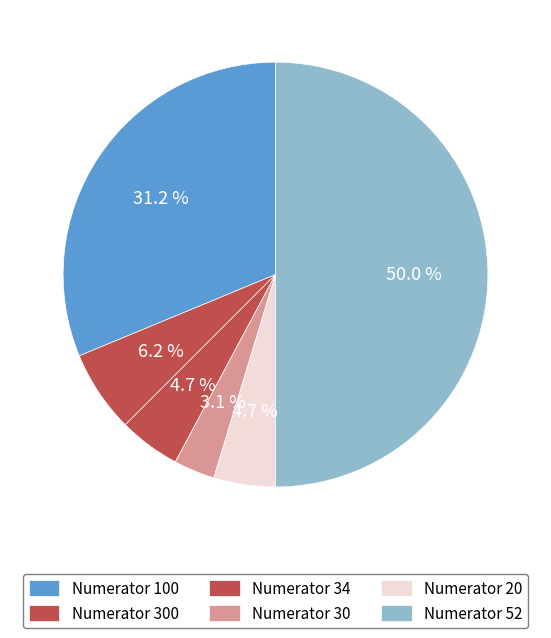

To the nearest percent, what is the difference between the largest and smallest slice percentages?

47%